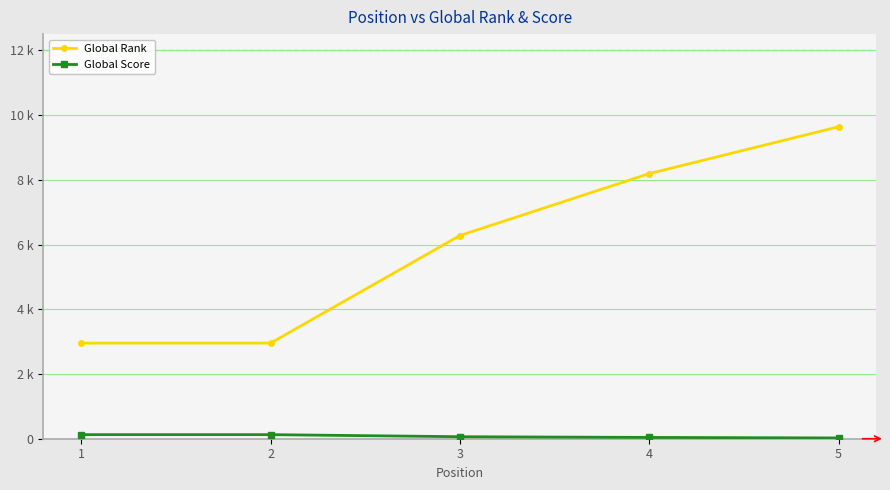

Which series has the largest range (max minus min)?

Global Rank